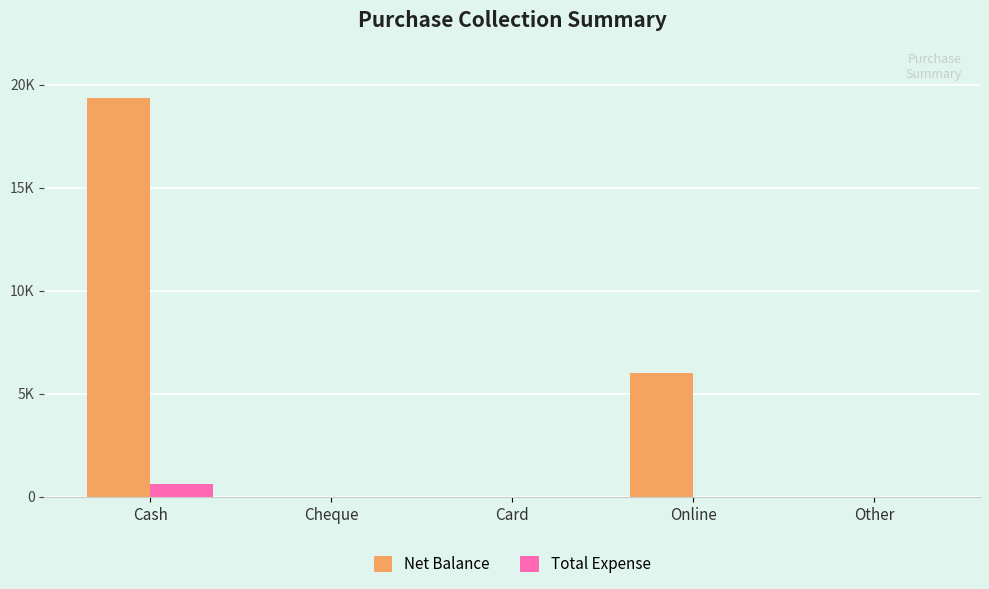

Are the bars horizontal?

No